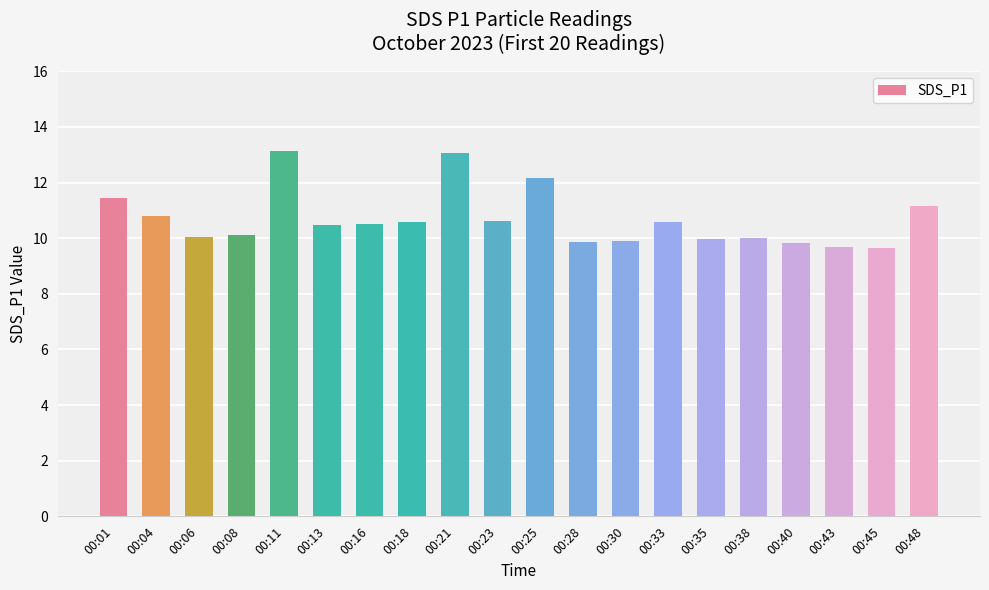

What is the change in value from 00:21 to 00:35?

-3.1